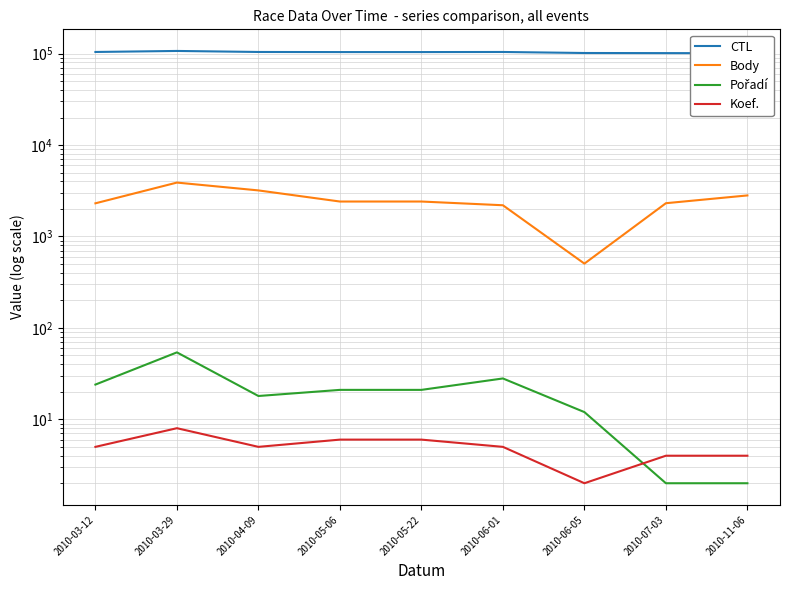

How many interior local peaks does the CTL series have?

2